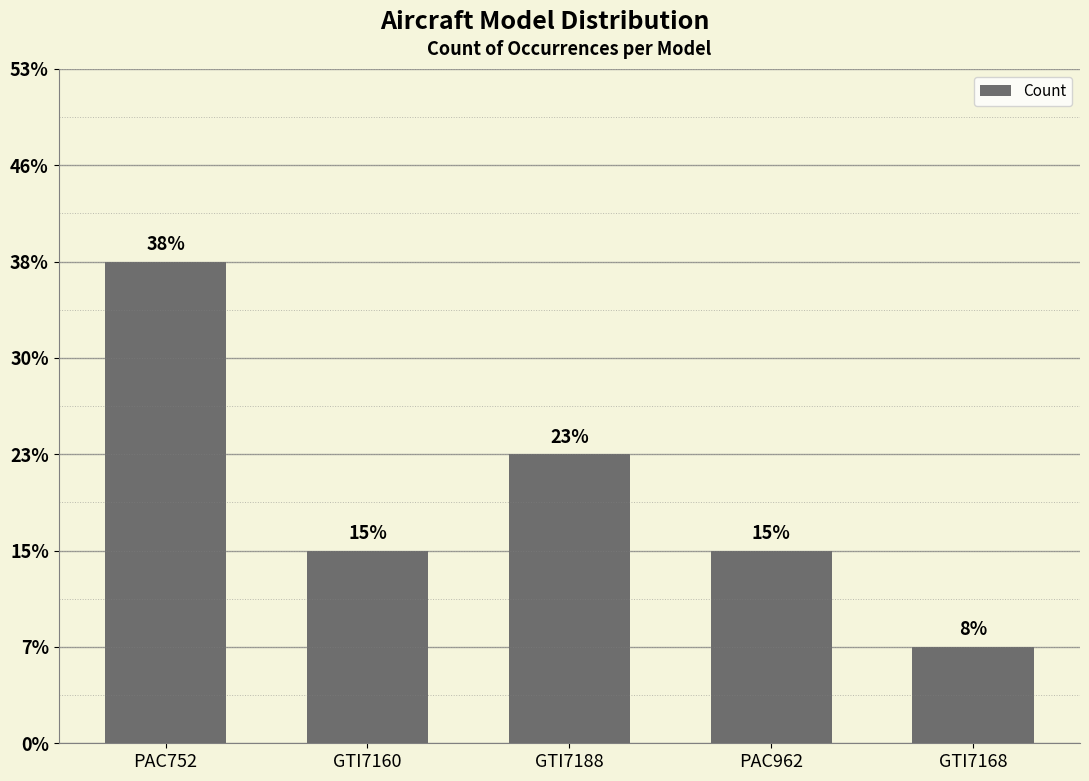

What position from the right is GTI7160?

4